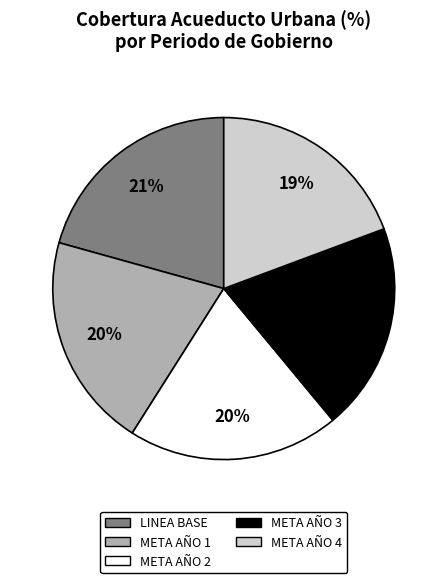

How many segments does this pie chart have?

5